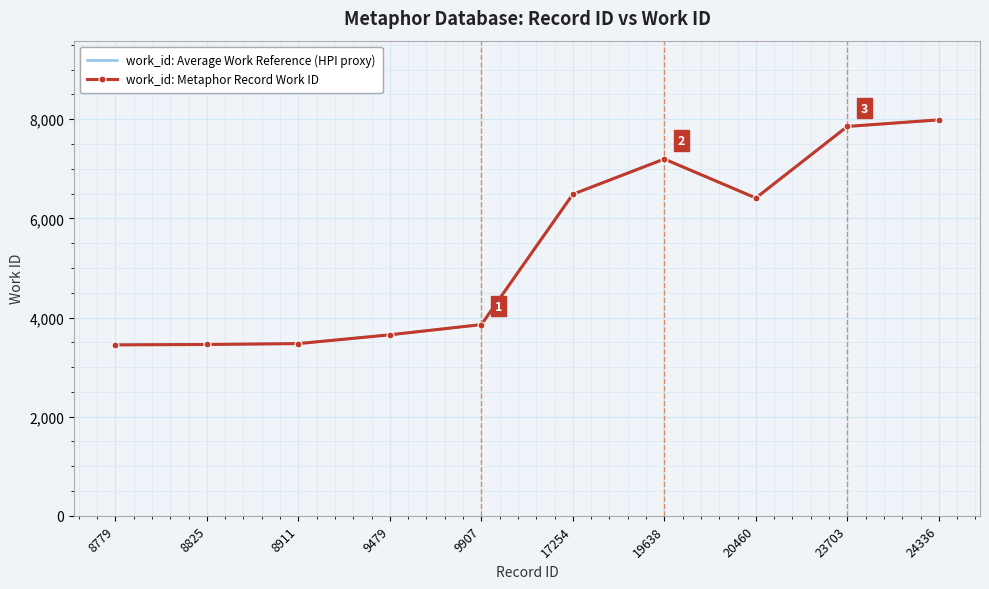

What is the total value across all series at 24336?

15976